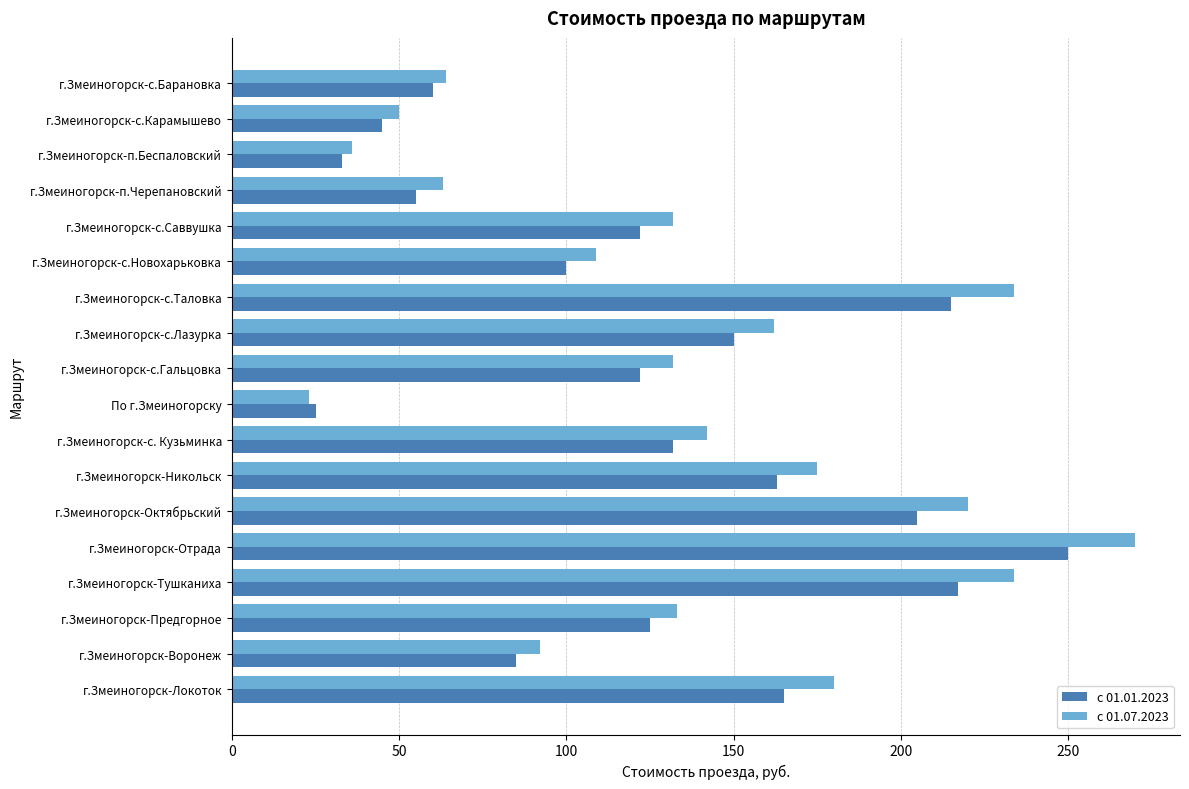

What is the spread (max minus min) of values at г.Змеиногорск-Октябрьский?

15